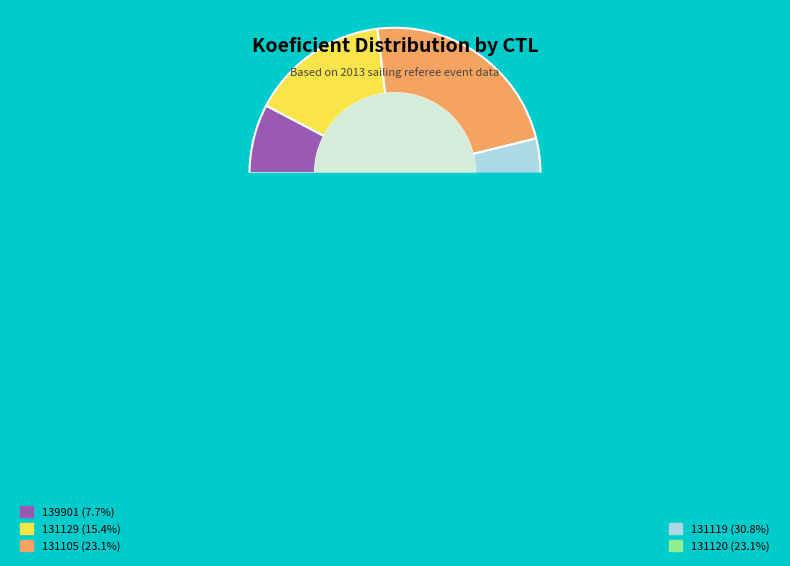

Is it true that 131120 is 29% of the pie?

False